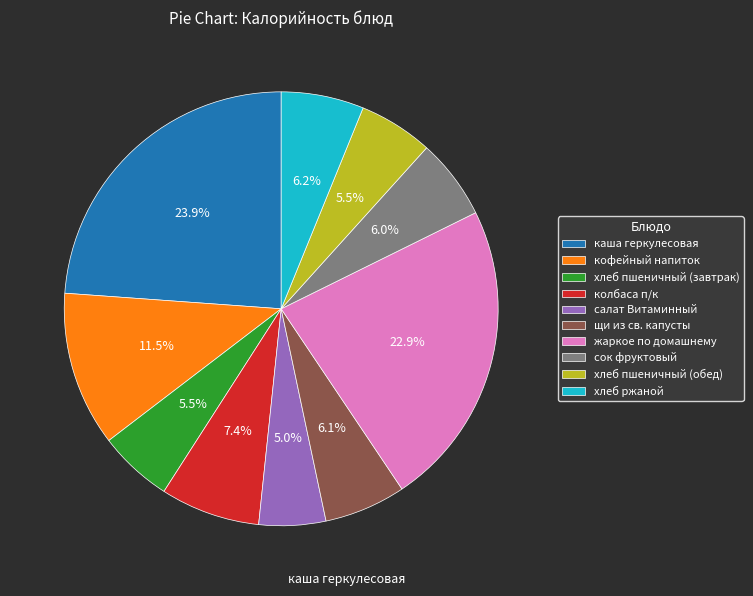

Approximately how many times larger is the value at салат Витаминный compared to хлеб пшеничный (обед)?

0.9